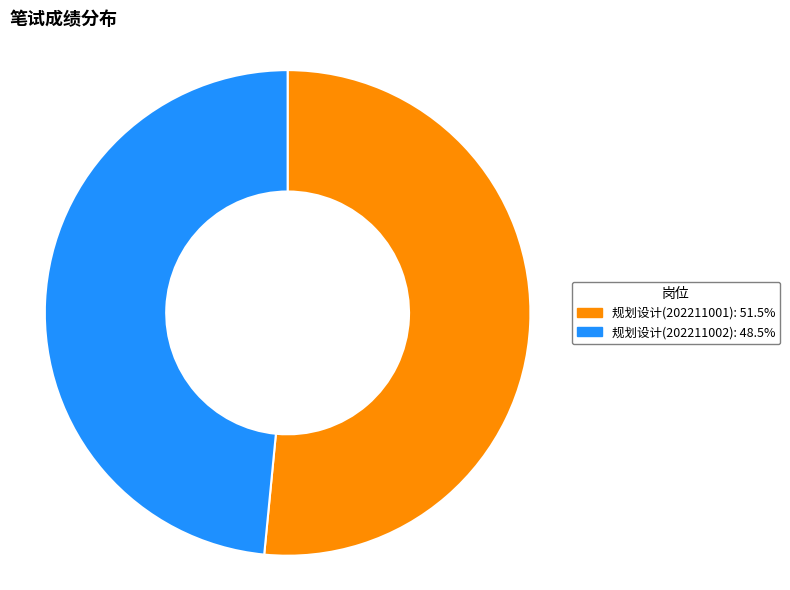

Is 规划设计(202211001) the majority of the pie?

Yes